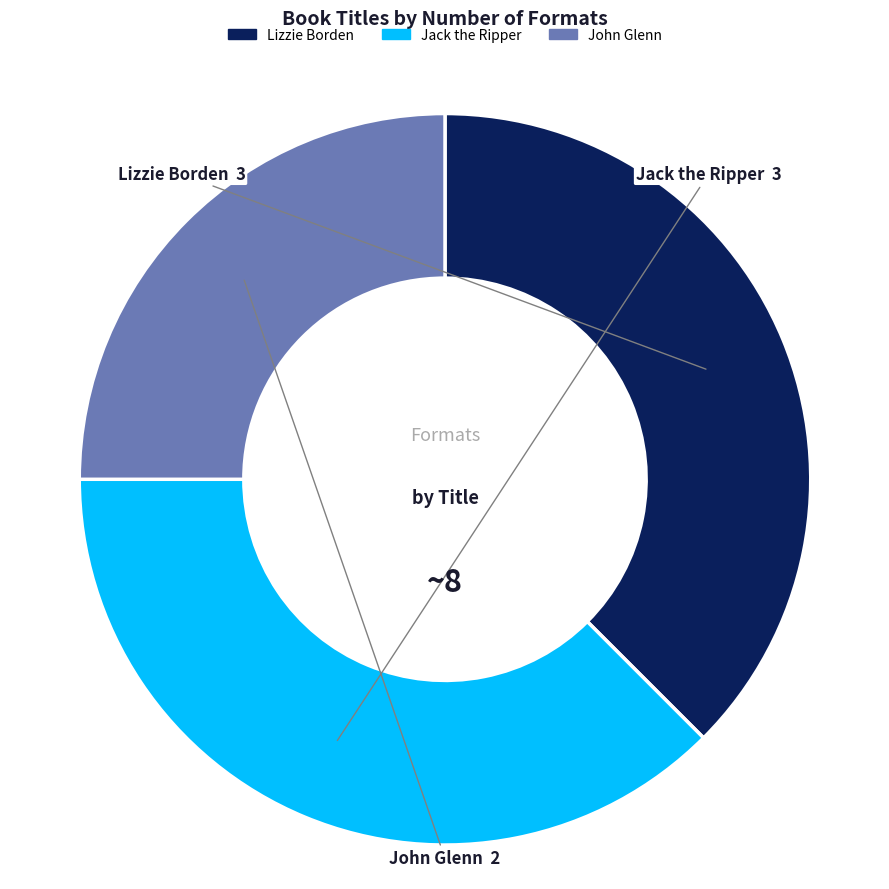

What is the ratio of the value at Lizzie Borden to the value at Jack the Ripper?

1.0